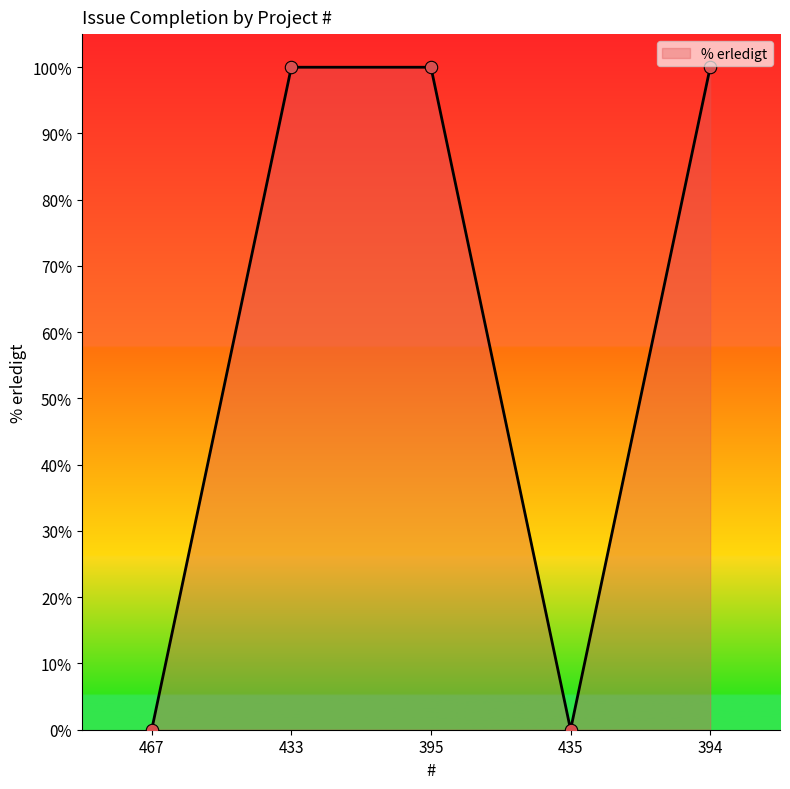

What is the ratio of the value at 395 to the value at 433?

1.0